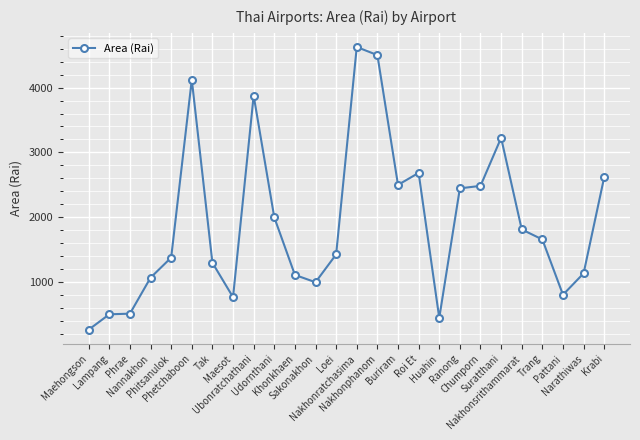

Is this an area chart (filled region under the line)?

No